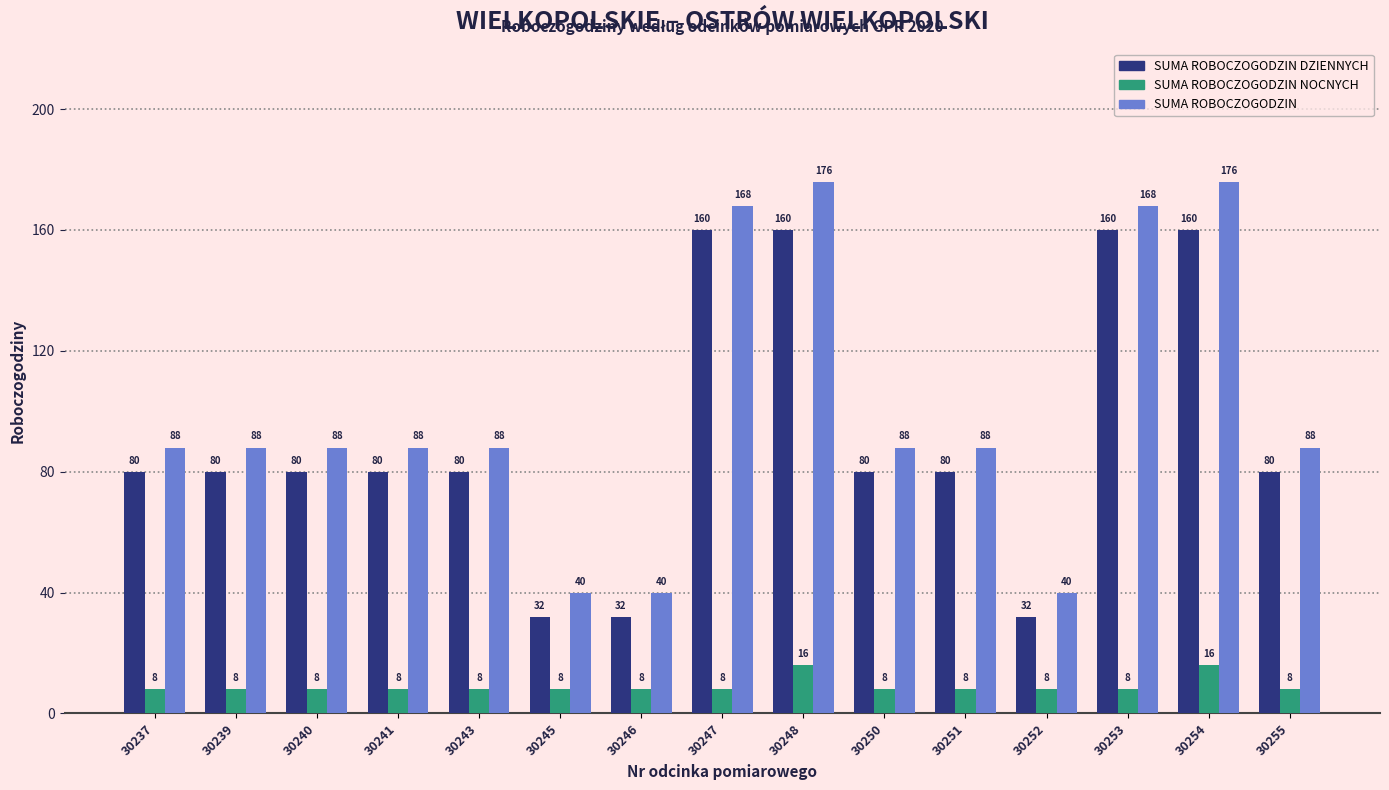

What is the smallest value displayed?

8